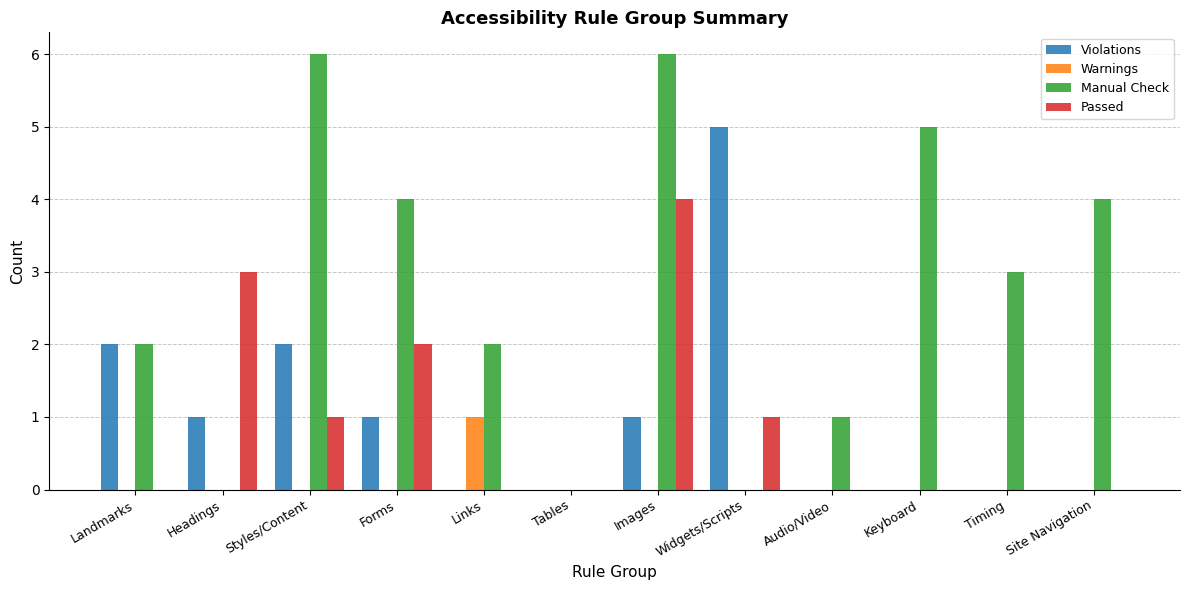

What is the highest value of the Warnings series?

1